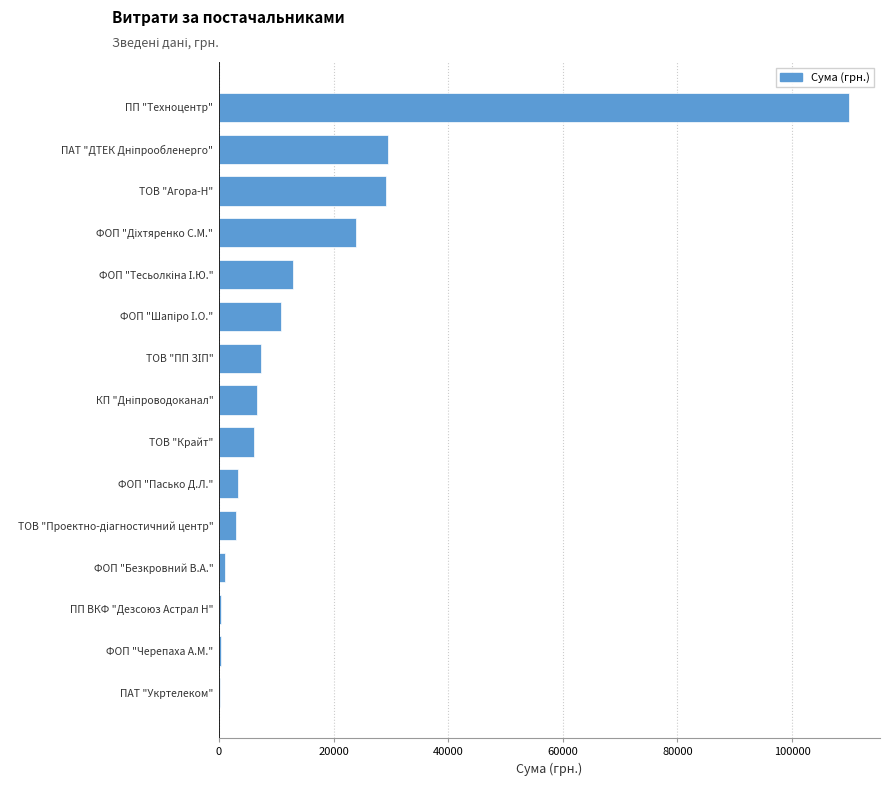

What value does the data have at ТОВ "Агора-Н"?

29089.0